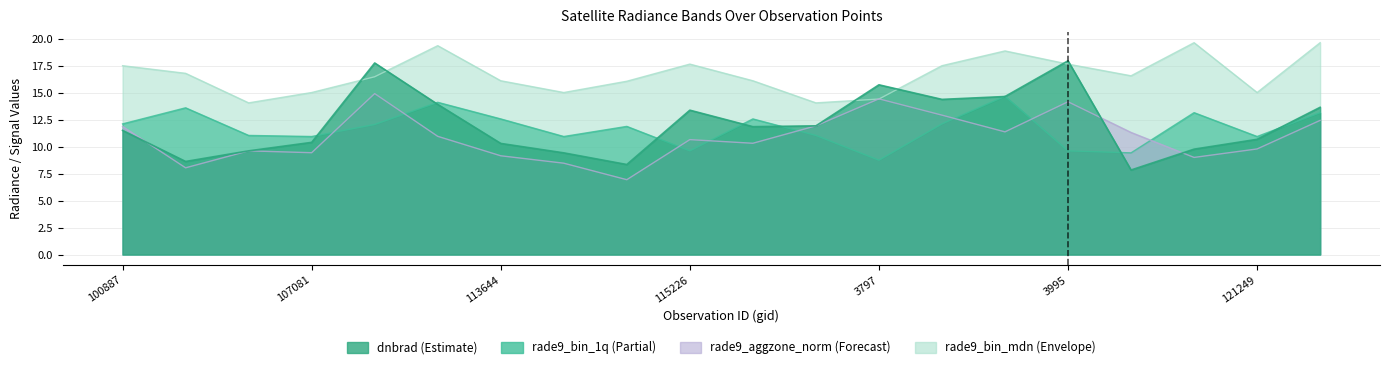

What is the value of the dnbrad point at the 19th from the left?

10.7